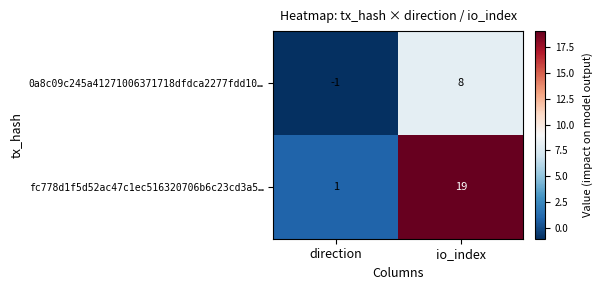

What is the difference between the highest and lowest values at direction?

2